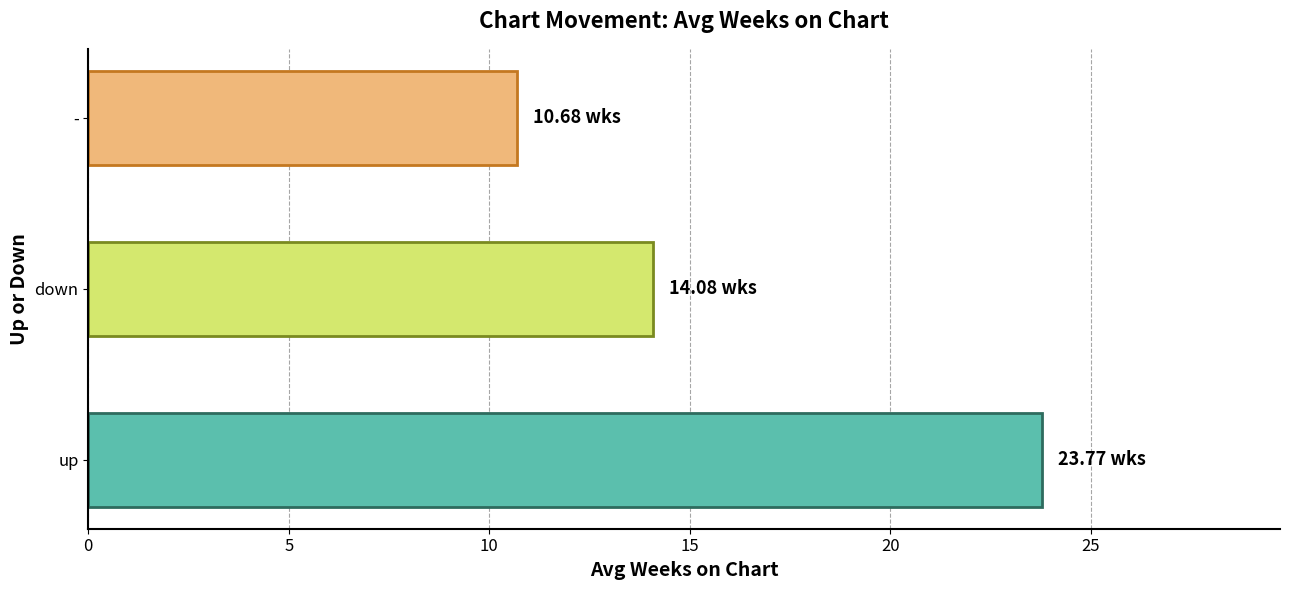

What is the maximum value shown in the chart?

23.8